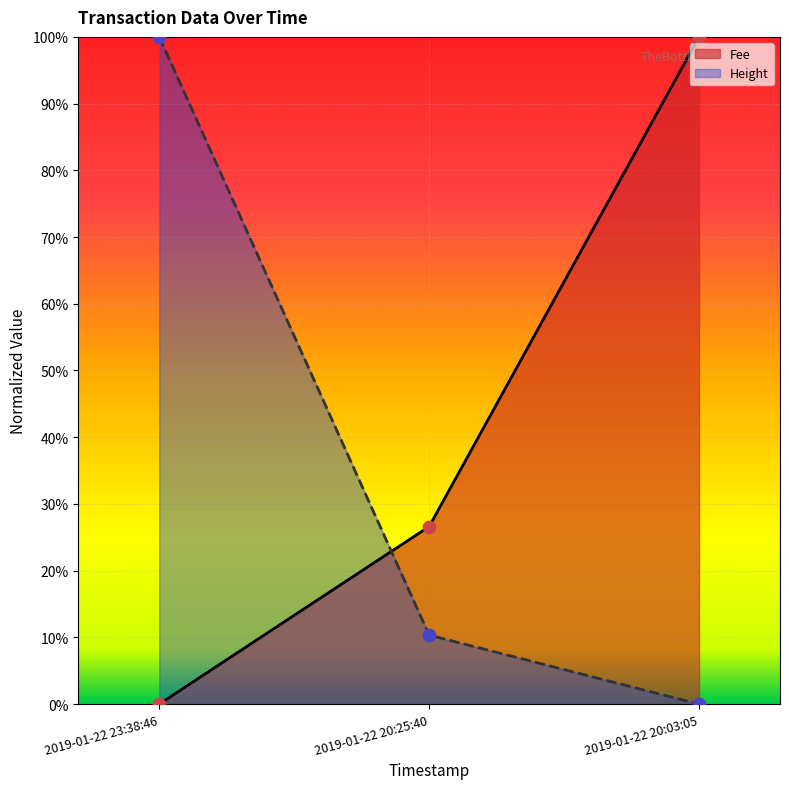

Which series contains the lowest Y value?

Fee